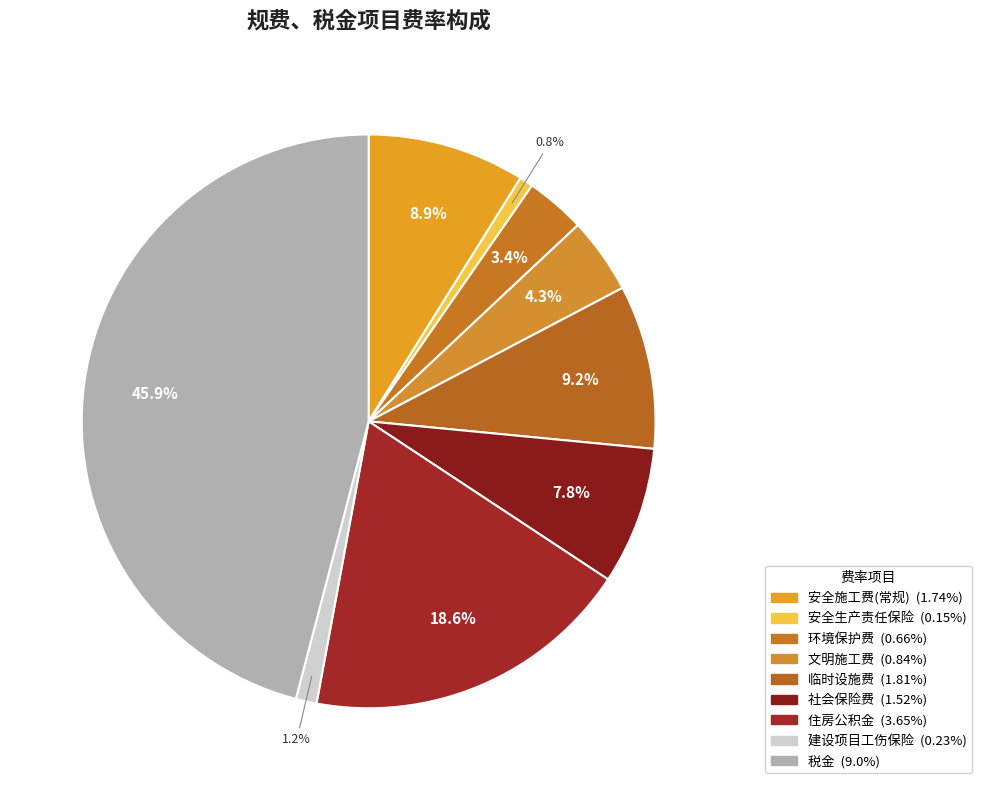

How many segments does this pie chart have?

9